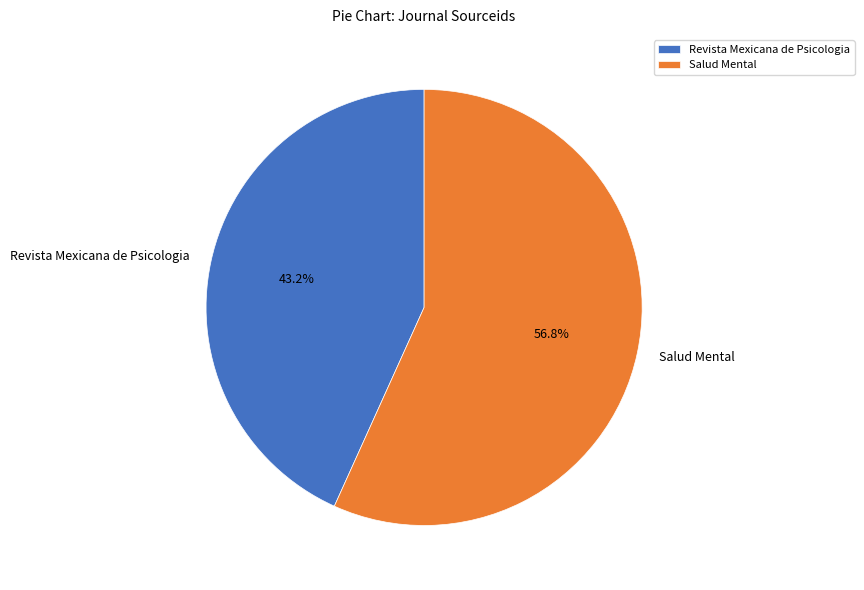

What percentage is the Salud Mental slice, to the nearest percent?

57%